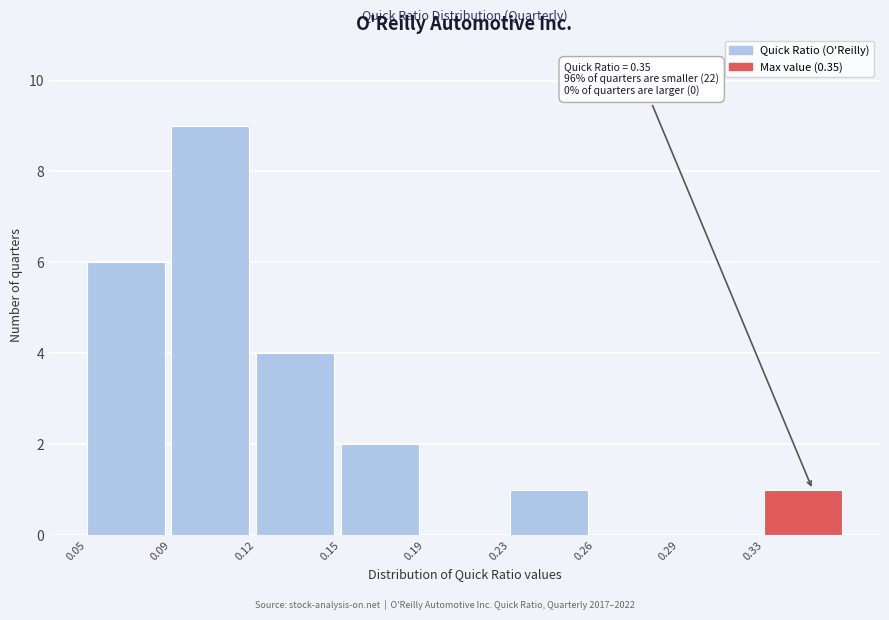

Reading right to left, list all the values displayed in this chart.

0.33=1	0.29=0	0.26=0	0.23=1	0.19=0	0.15=2	0.12=4	0.09=9	0.05=6